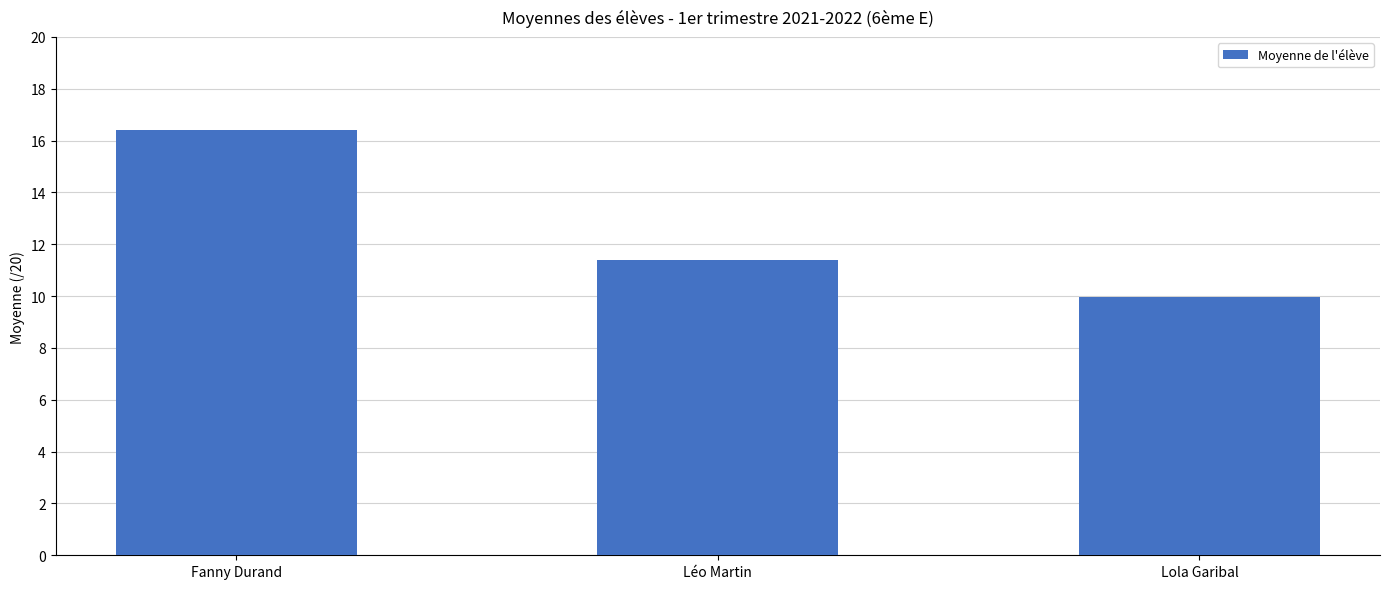

Reading left to right, transcribe all the data shown in this chart.

Fanny Durand=16.4	Léo Martin=11.4	Lola Garibal=10.0